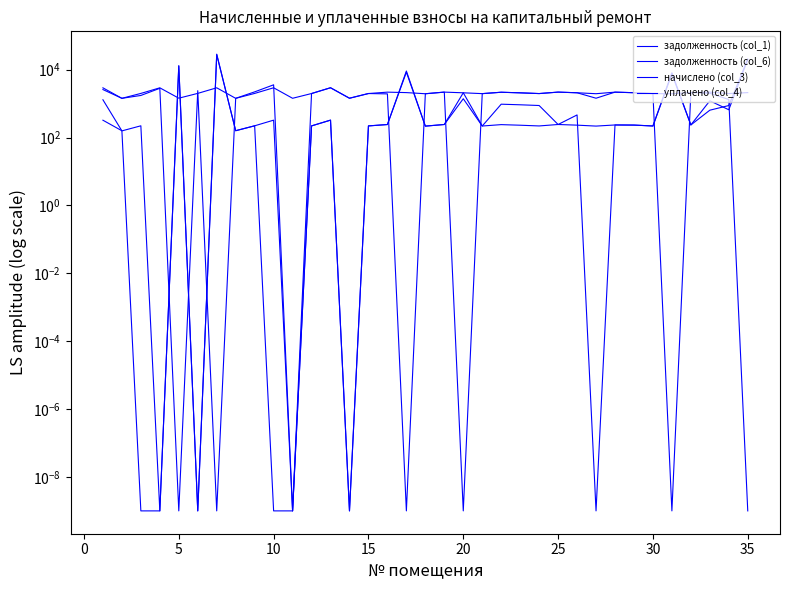

What is the value of the начислено (col_3) point at the 10th from the left?

2938.3